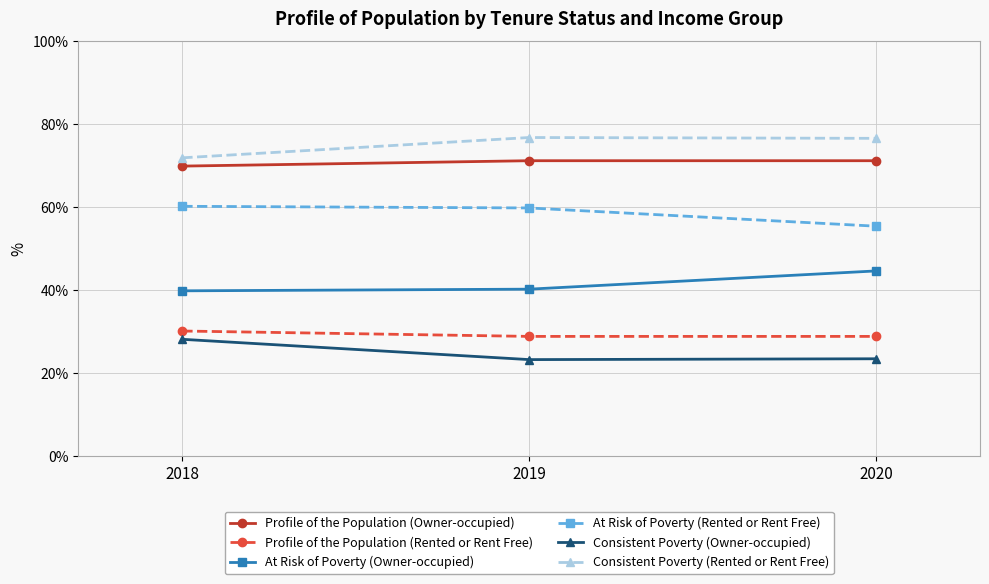

What is the total value across all series at 2020?

300.0